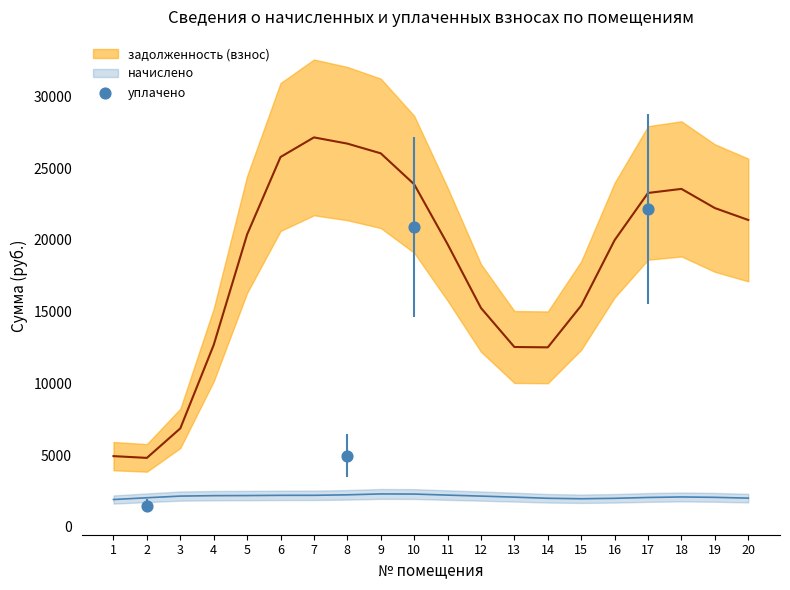

What Y value in the scatter plot is closest to 11805?

4954.1